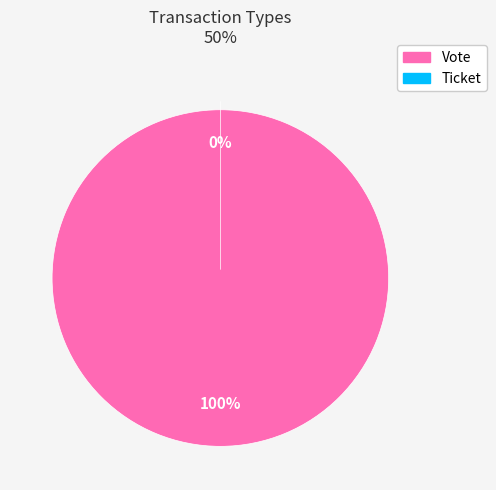

What is the total percentage of Vote and Ticket?

100.0%